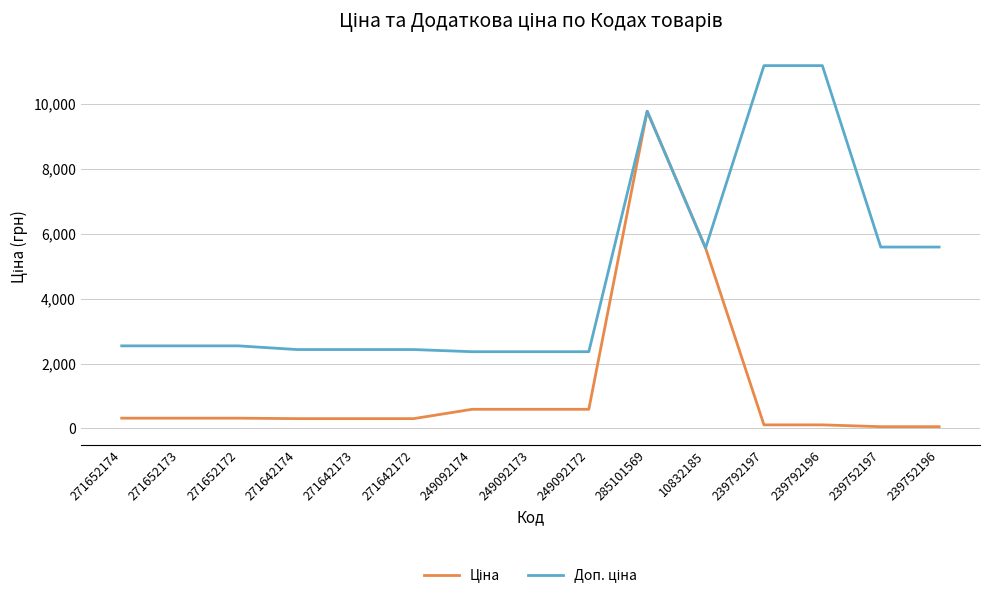

At which category is the sum across all series the highest?

285101569